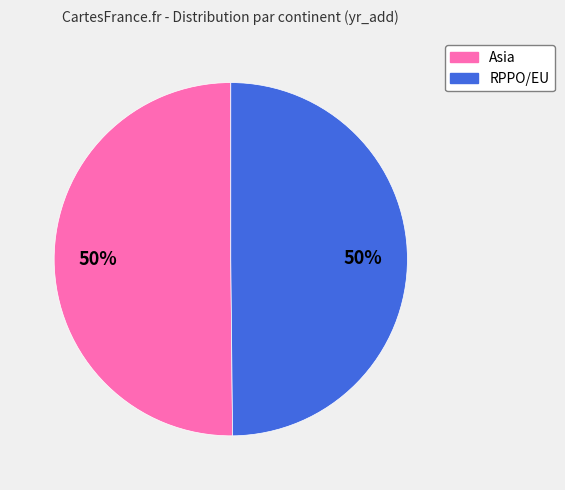

The RPPO/EU slice represents 39% of the pie. True or false?

False